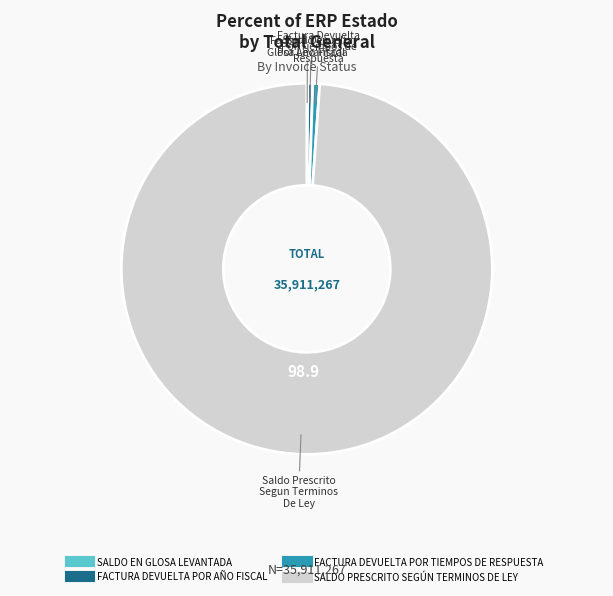

Which slice represents more than half of the pie?

SALDO PRESCRITO SEGÚN TERMINOS DE LEY